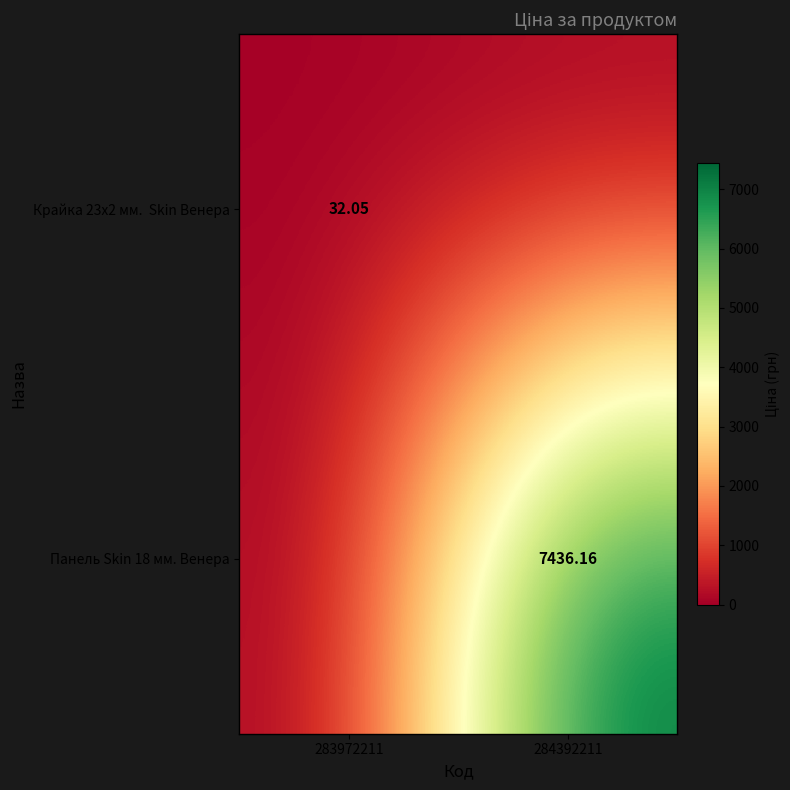

Which series has the widest spread of values?

Панель Skin 18 мм. Венера